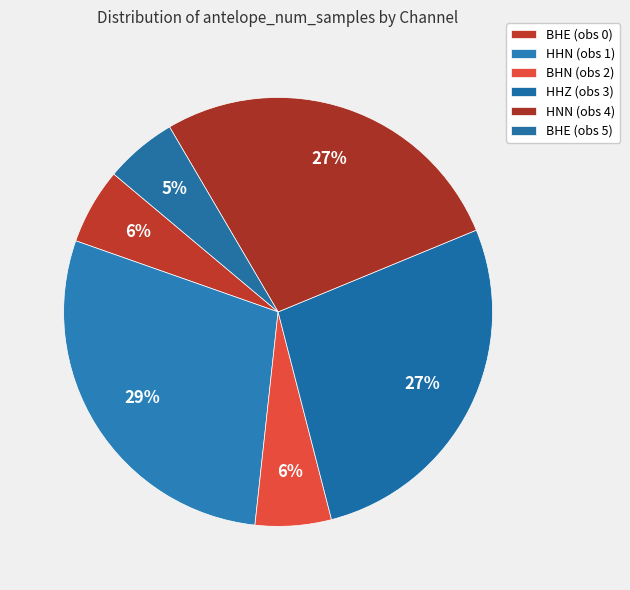

To the nearest percent, what percentage of the pie is BHE (obs 0)?

6%